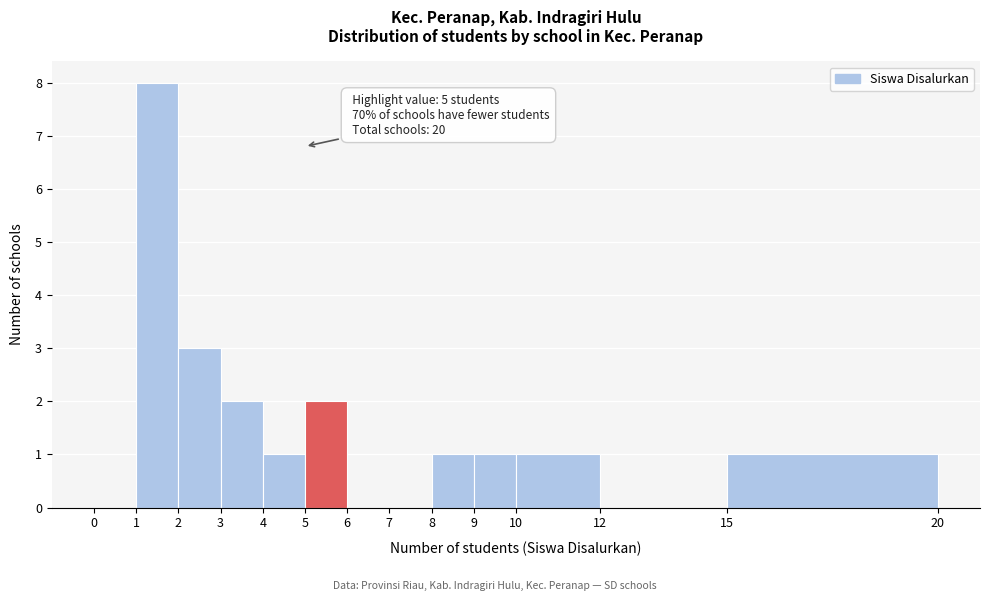

Which range on the x-axis has the tallest bar?

1 to 2